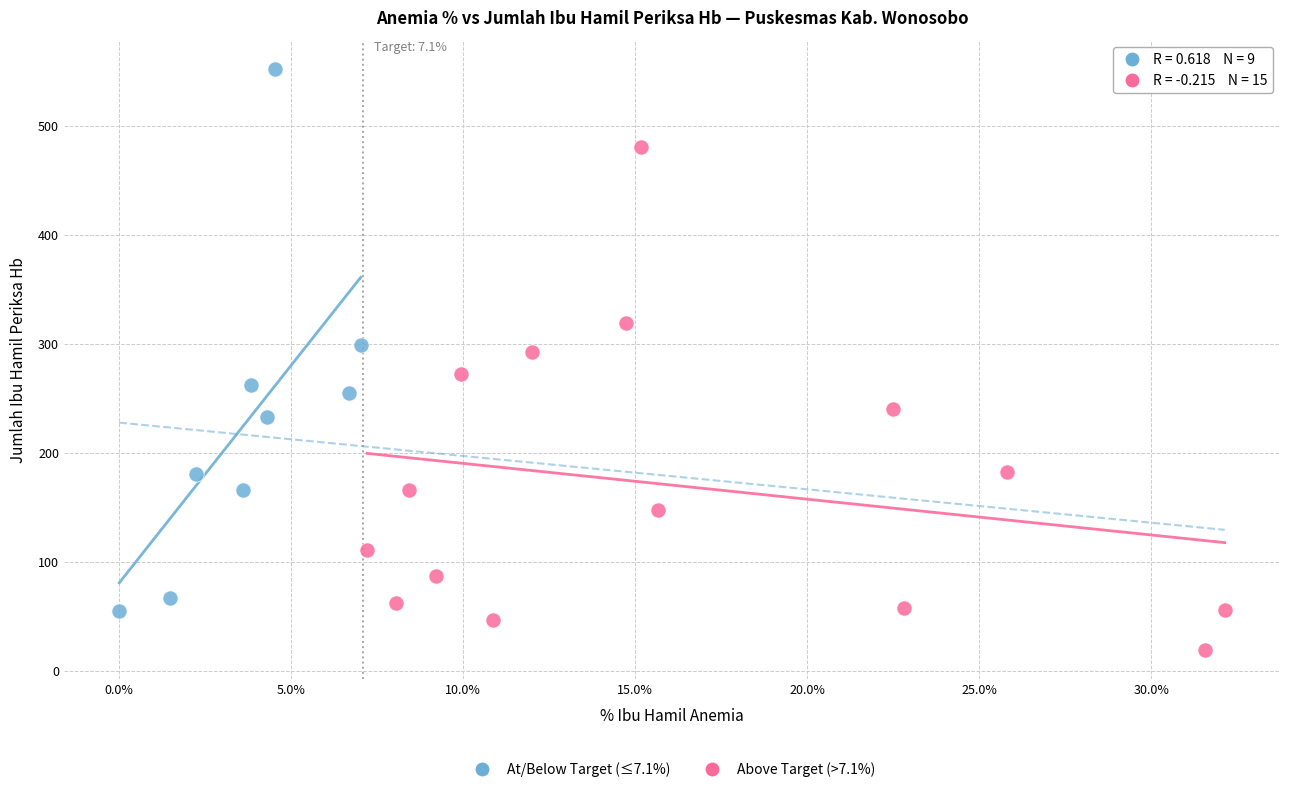

Which series reaches the maximum Y coordinate?

At/Below Target (≤7.1%)